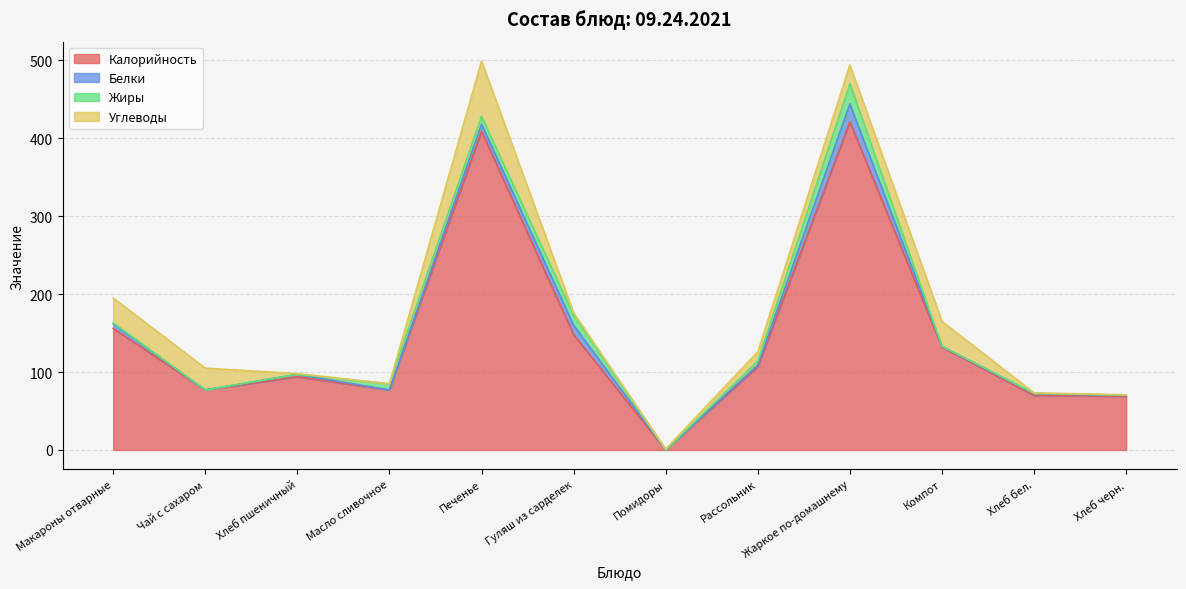

What is the difference between the second highest and second lowest values in the Белки series?

12.0